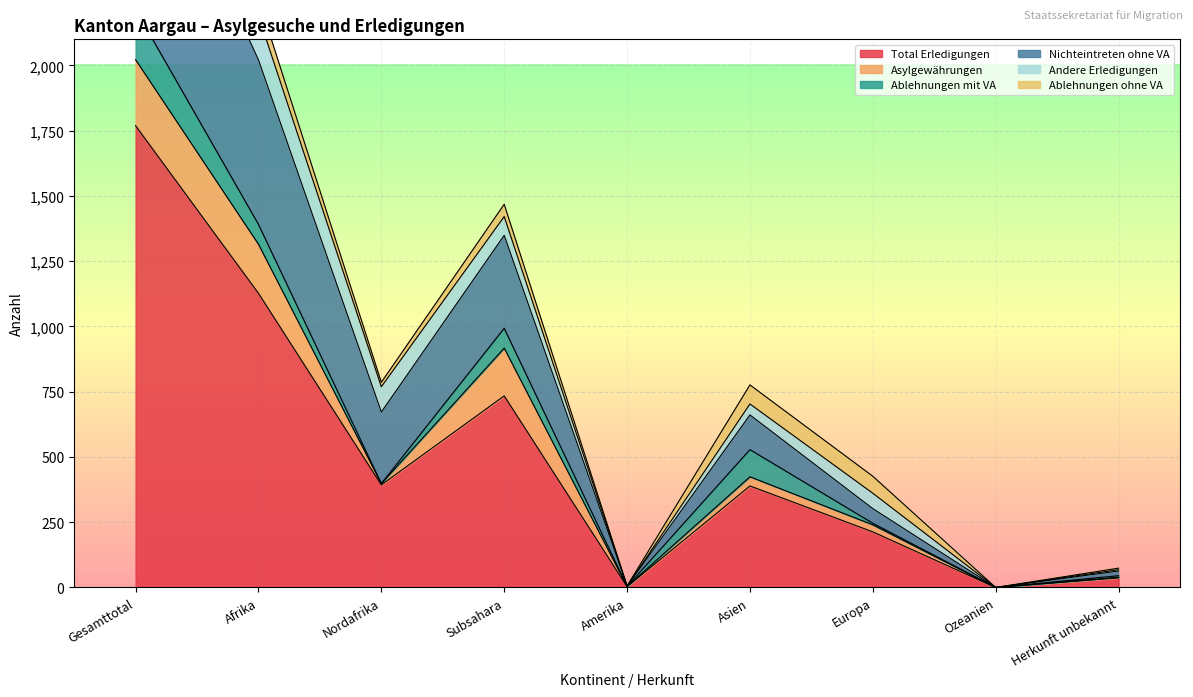

What is the value of the Ablehnungen mit VA point at the 6th from the left?

104